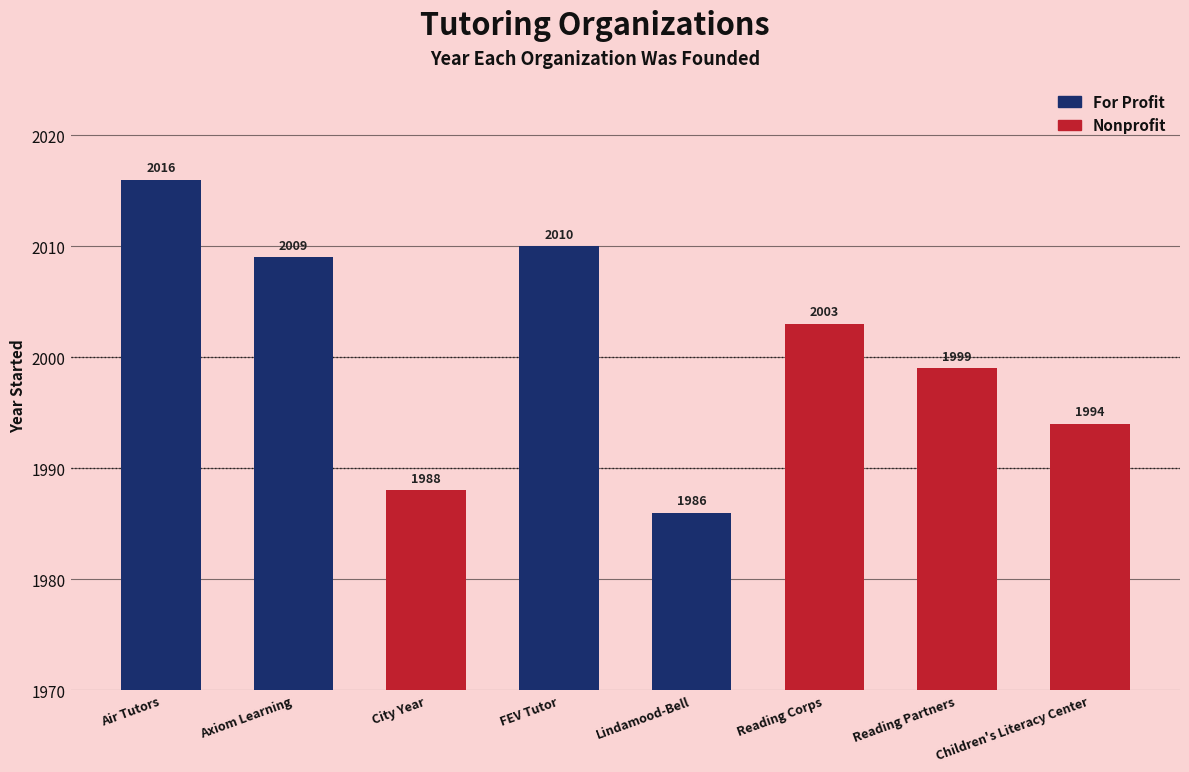

What position from the left is City Year?

3